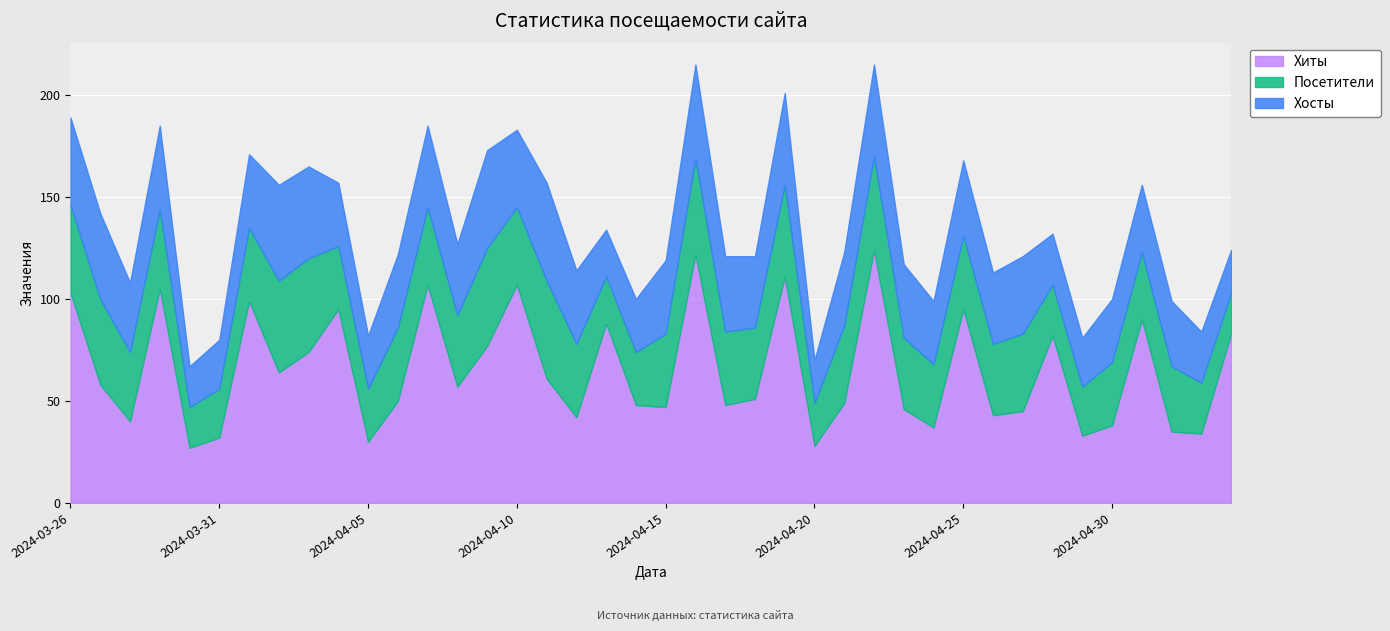

The value of Хосты at 2024-03-27 is 42. True or false?

True